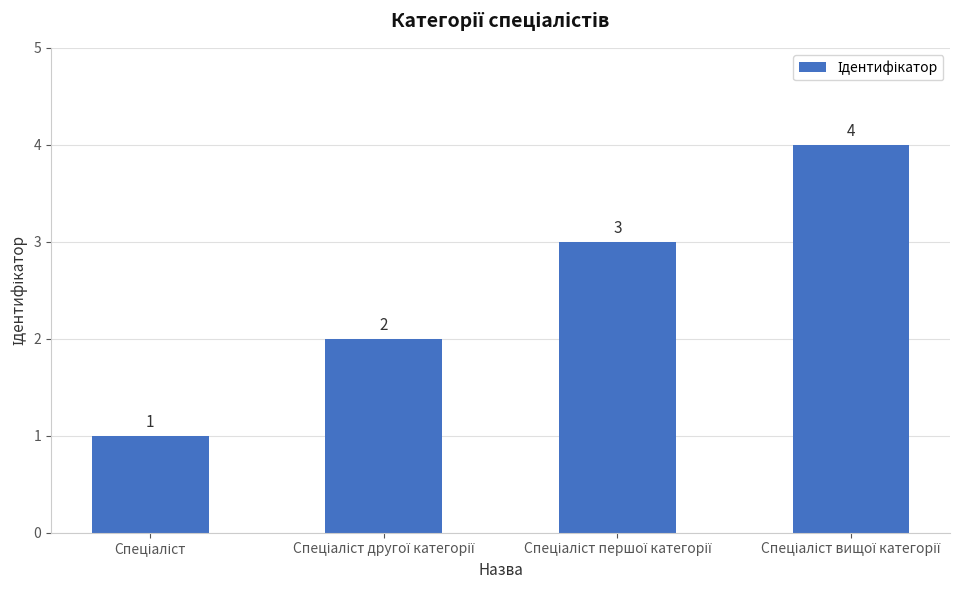

What is the value of the 2nd bar from the left?

2